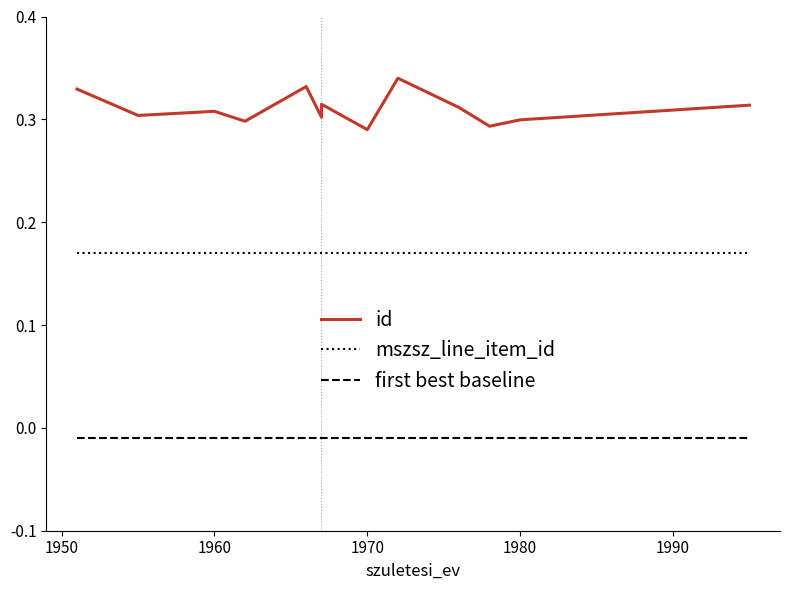

Reading left to right, extract all data points from this chart.

0.3	0.3	0.3	0.3	0.3	0.3	0.3	0.3	0.3	0.3	0.3	0.3	0.3